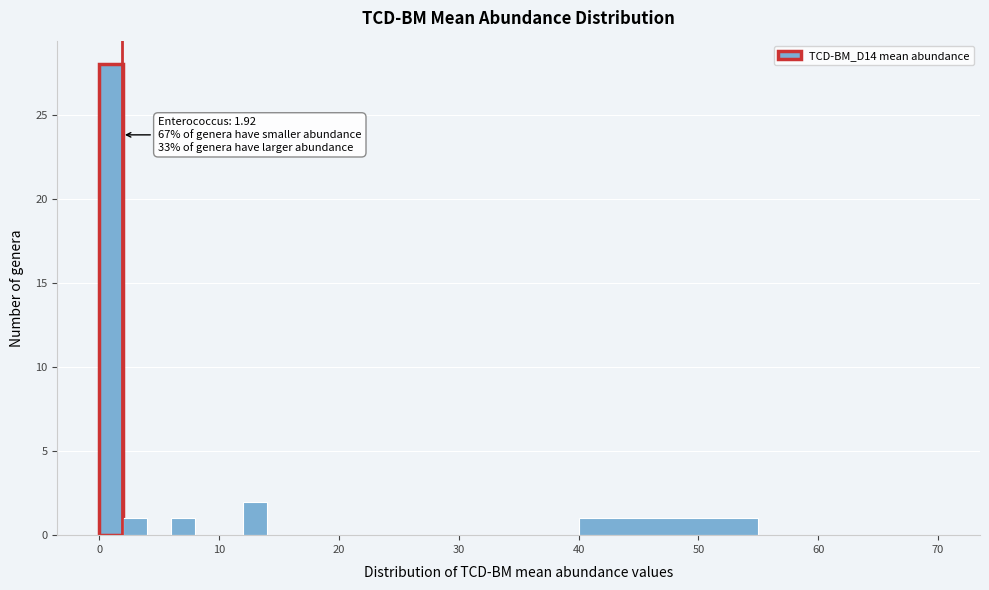

Read against the x-axis, roughly where is the centre of the tallest bar?

1